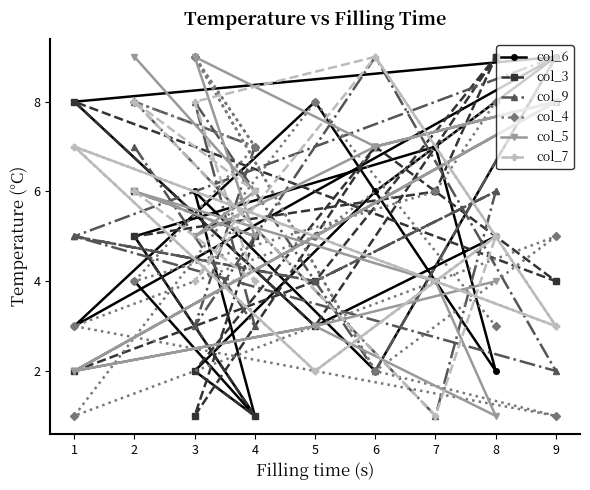

Which series has the largest total across all categories?

col_9